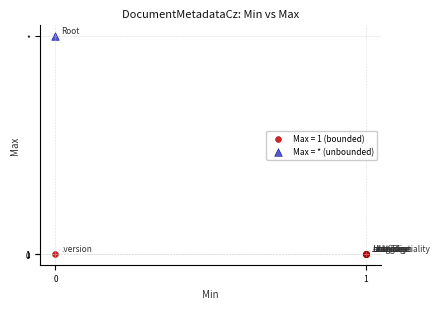

What are all the series names shown in the legend?

Max = 1 (bounded), Max = * (unbounded)